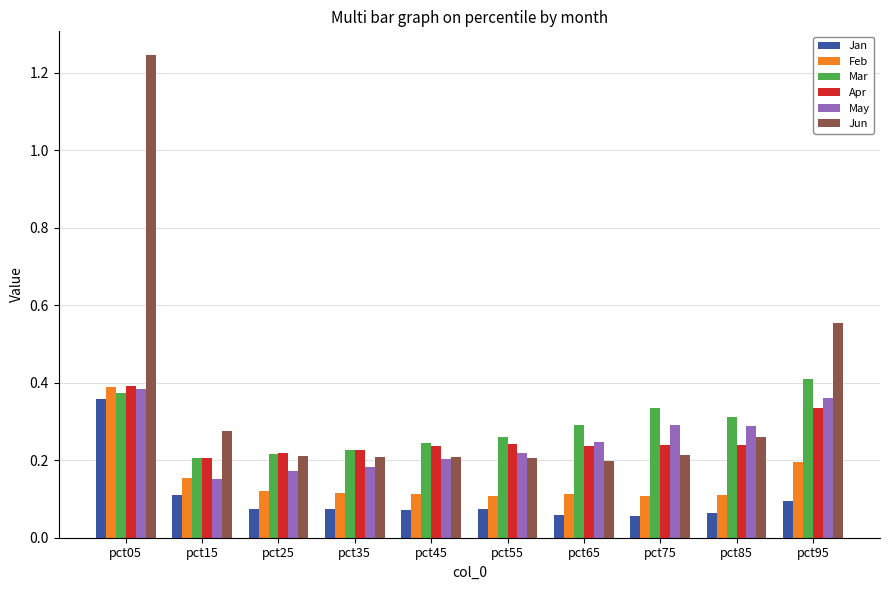

Which series has the largest total across all categories?

Jun